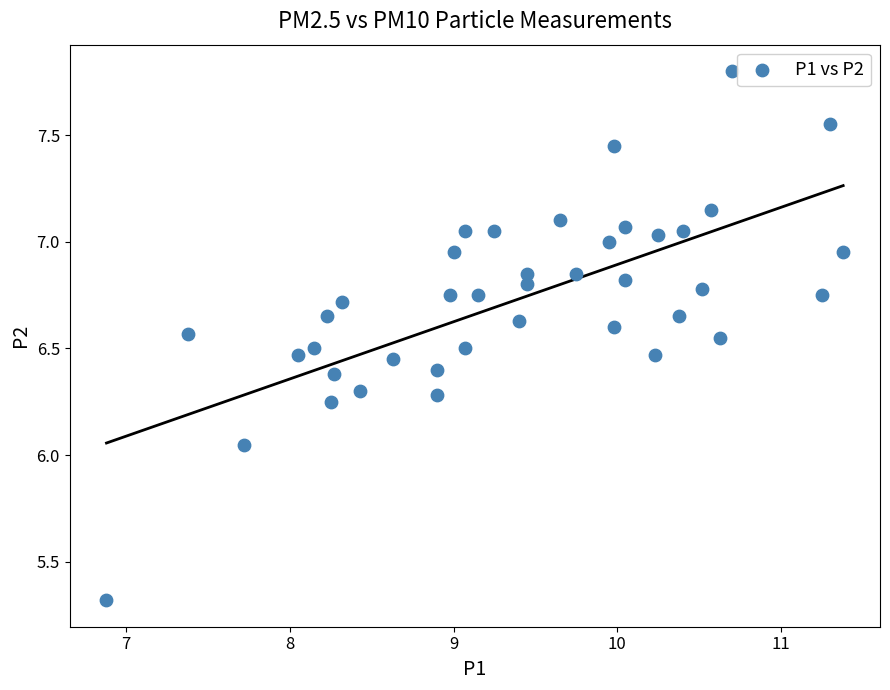

What is the range of X values (max minus min)?

4.5